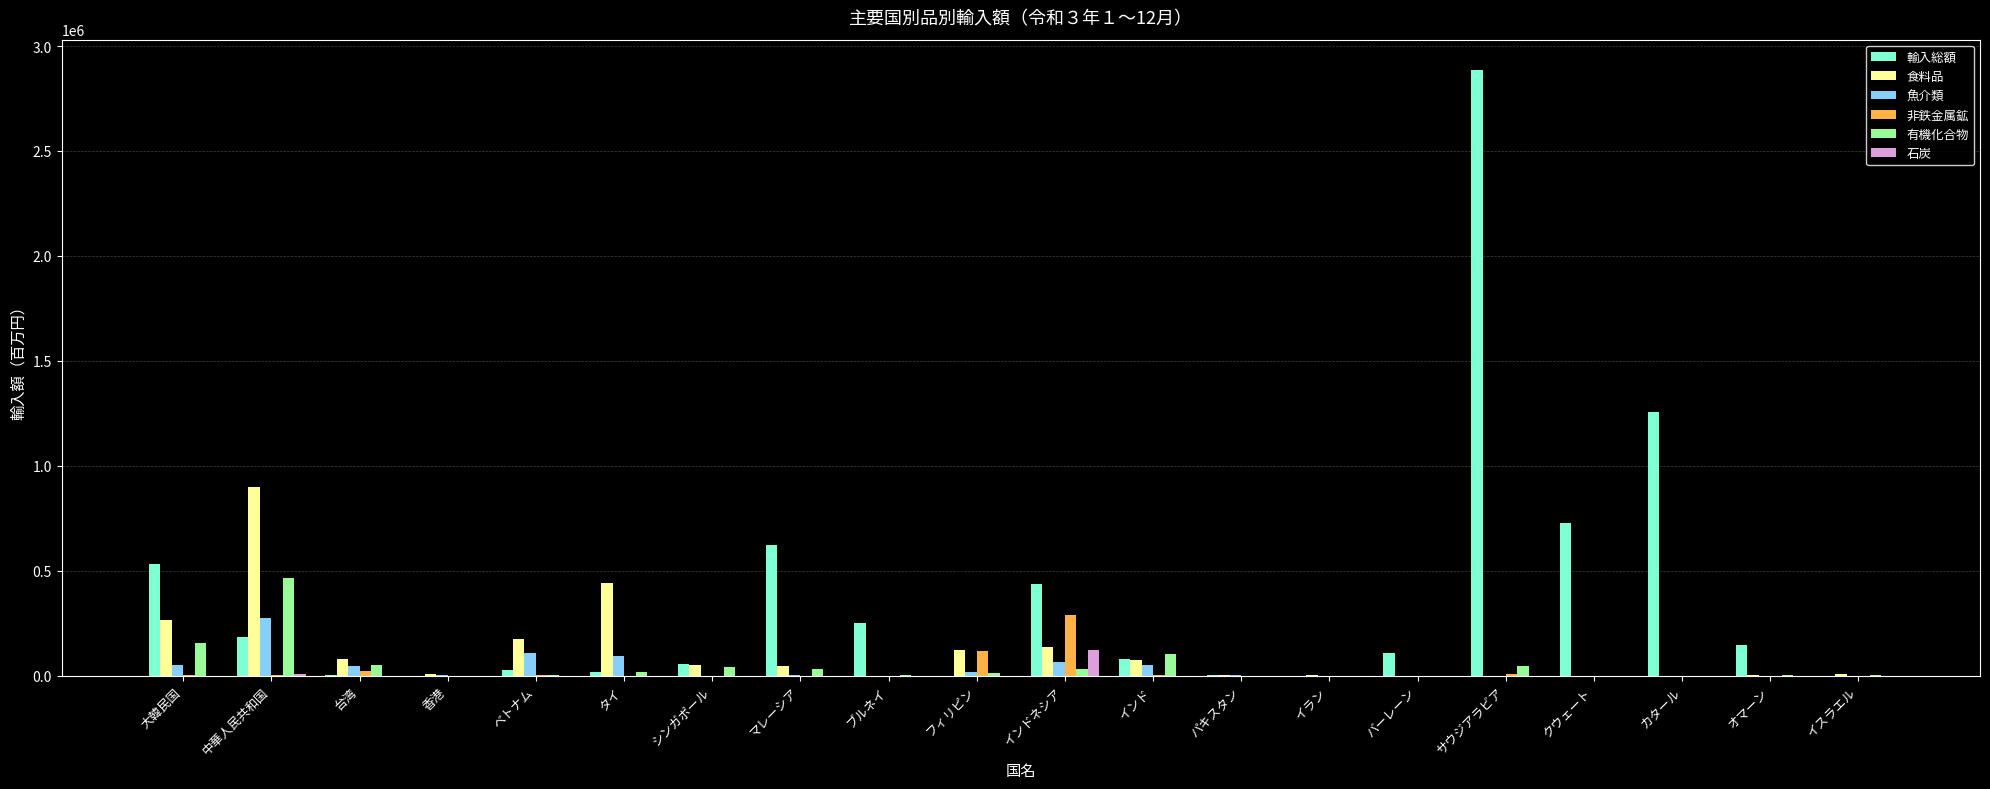

What is the spread (max minus min) of values at 台湾?

77350